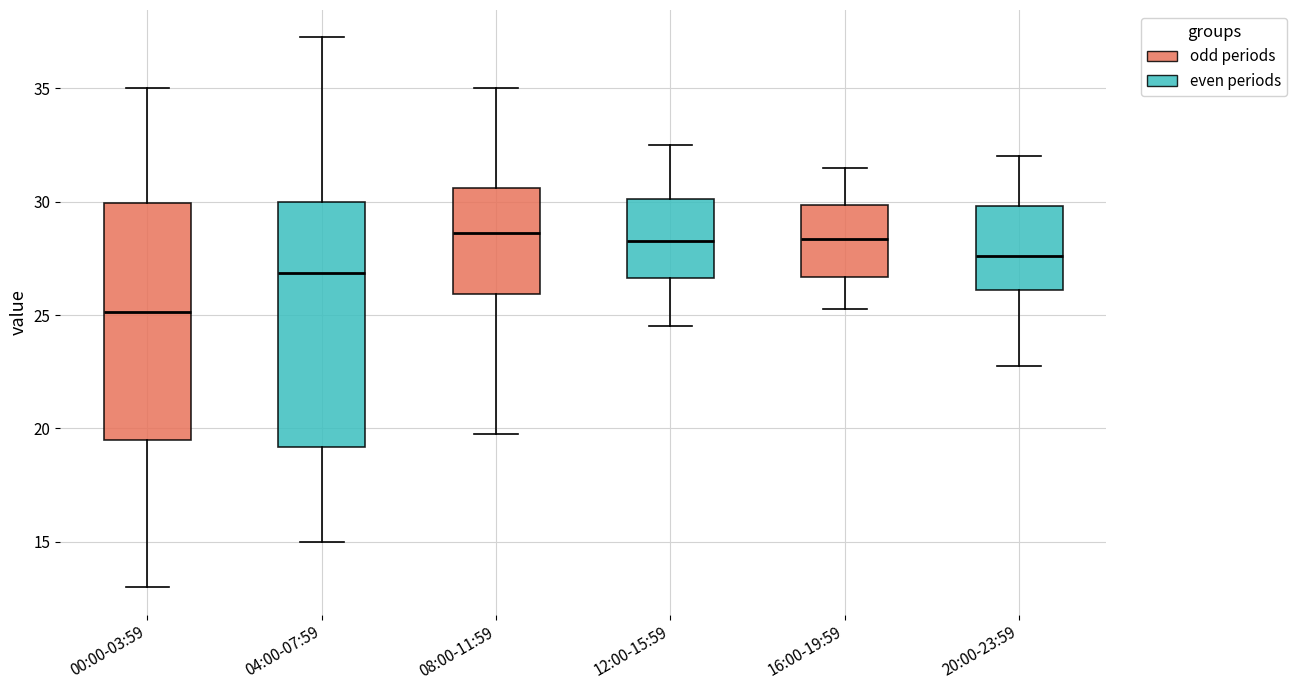

Which box's median line is the lowest?

00:00-03:59